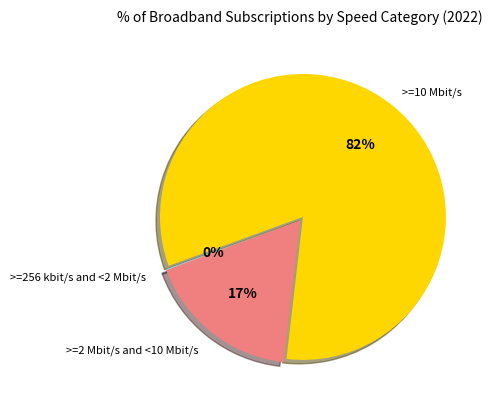

To the nearest percent, what is the average slice percentage?

33%